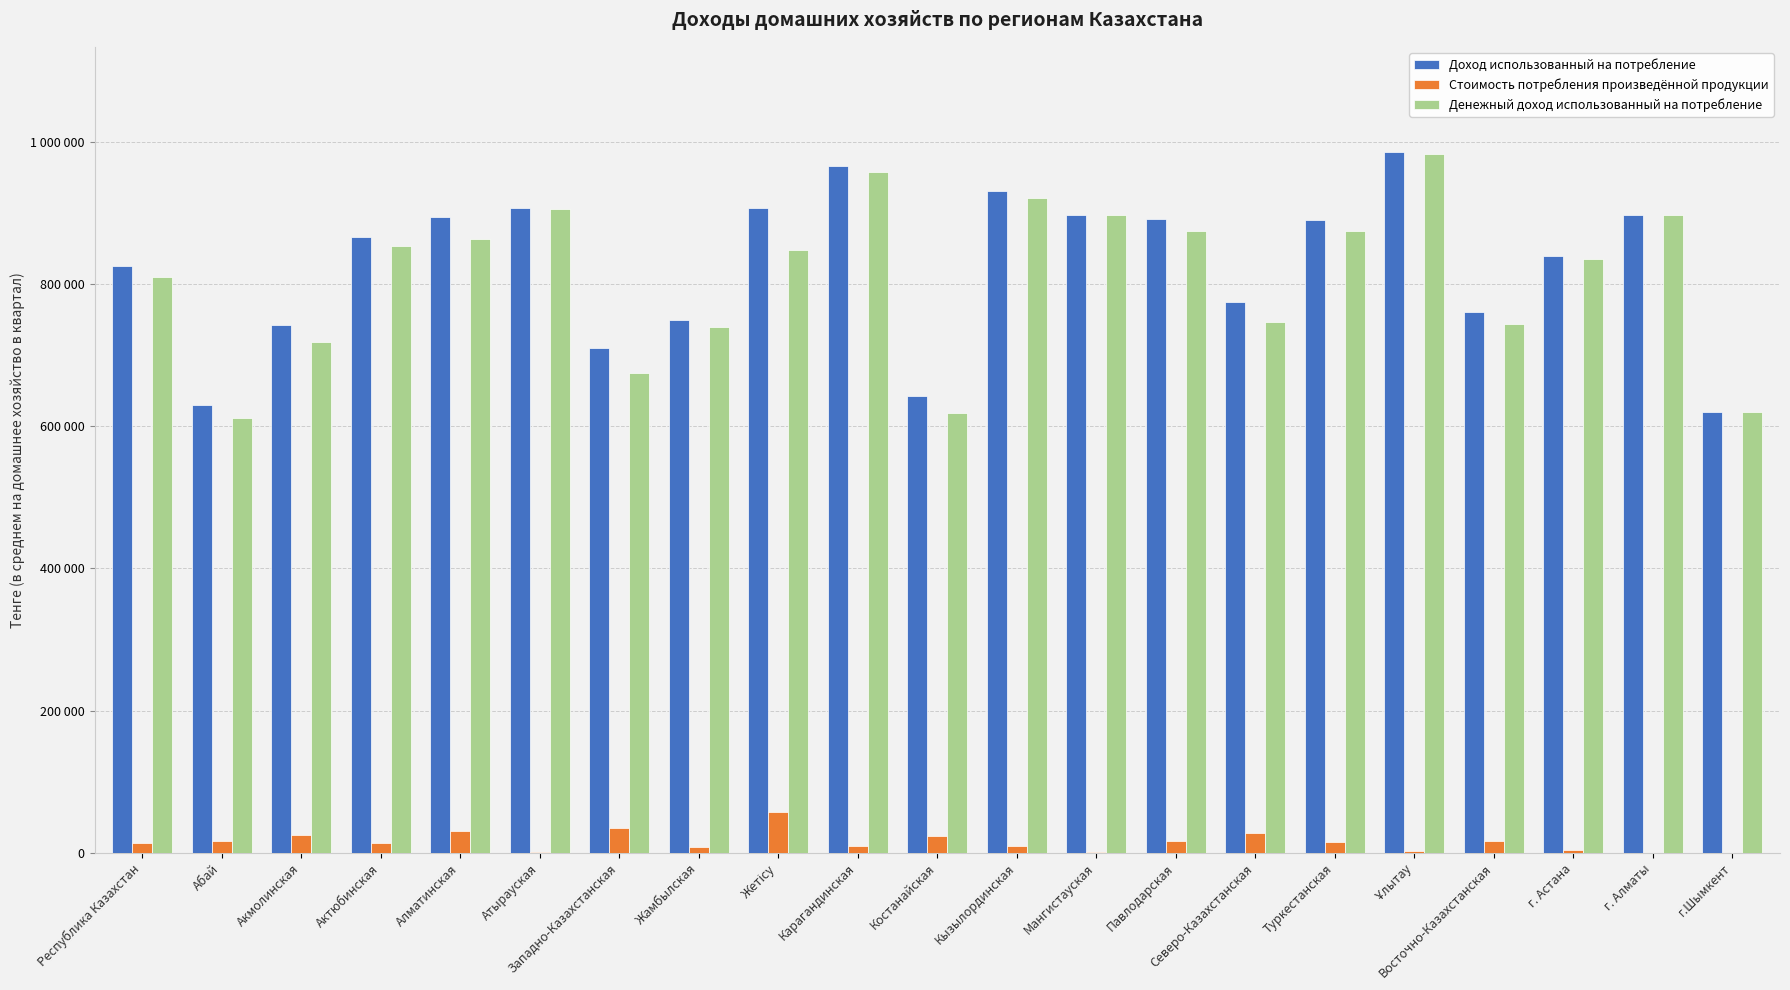

What are all the series names shown in the legend?

Доход использованный на потребление, Стоимость потребления произведённой продукции, Денежный доход использованный на потребление